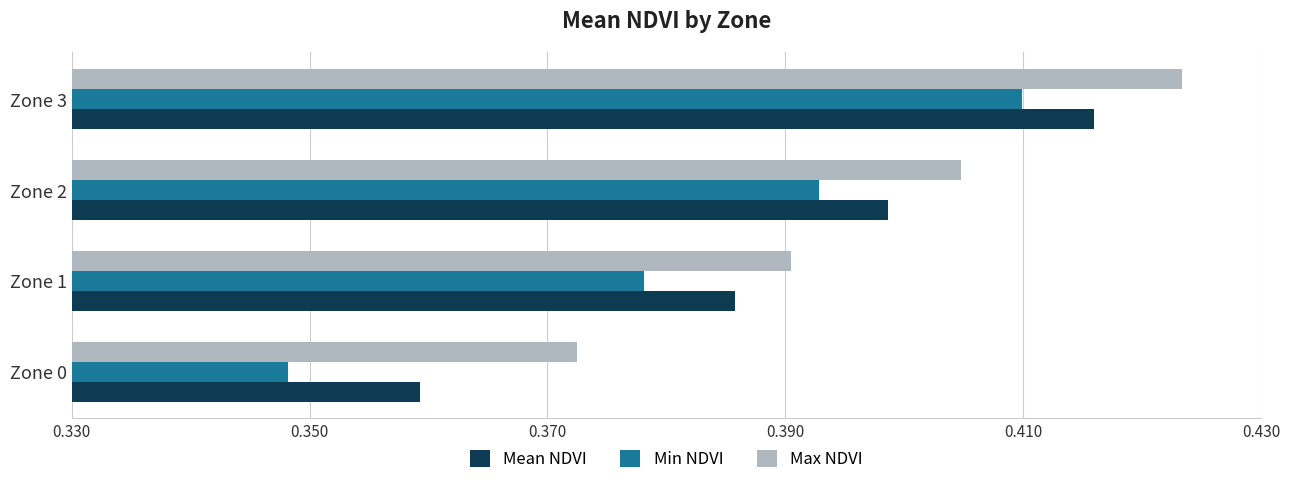

The Mean NDVI series shows 0.7 at Zone 3. True or false?

False